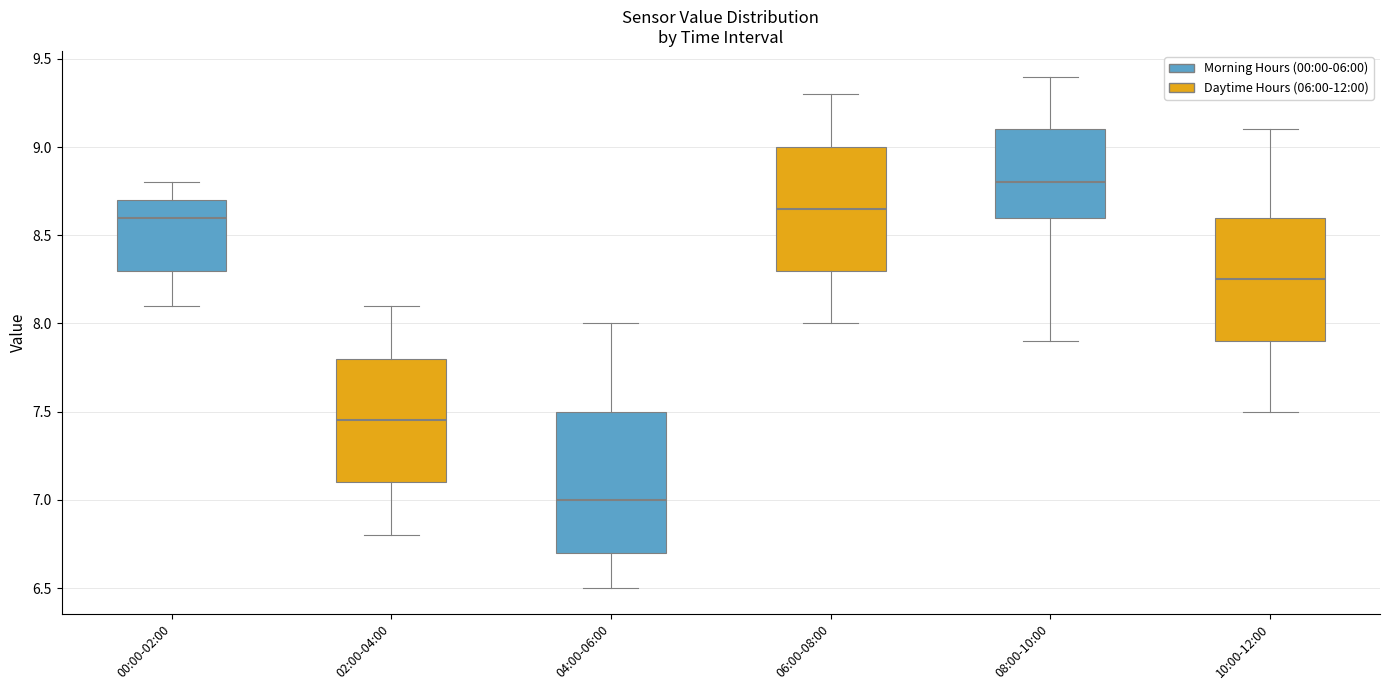

Where does the lower whisker of the box for 02:00-04:00 end on the y-axis? The values are not printed on the chart, so give them approximately, as read against the axis.

6.80